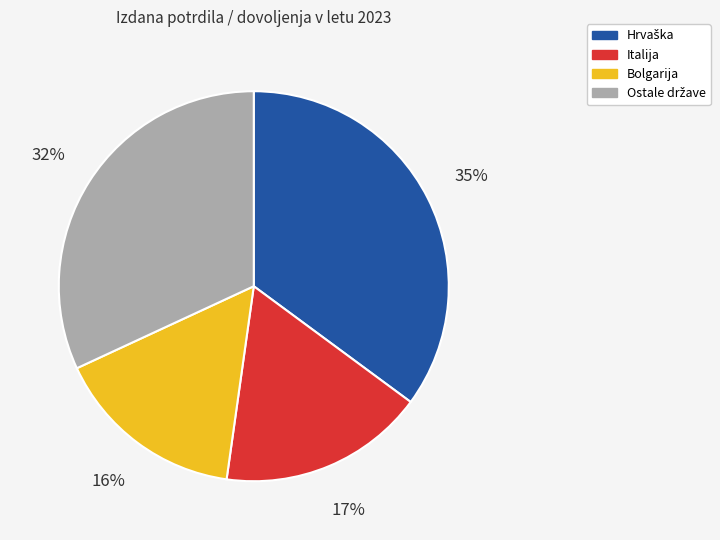

How many segments does this pie chart have?

4